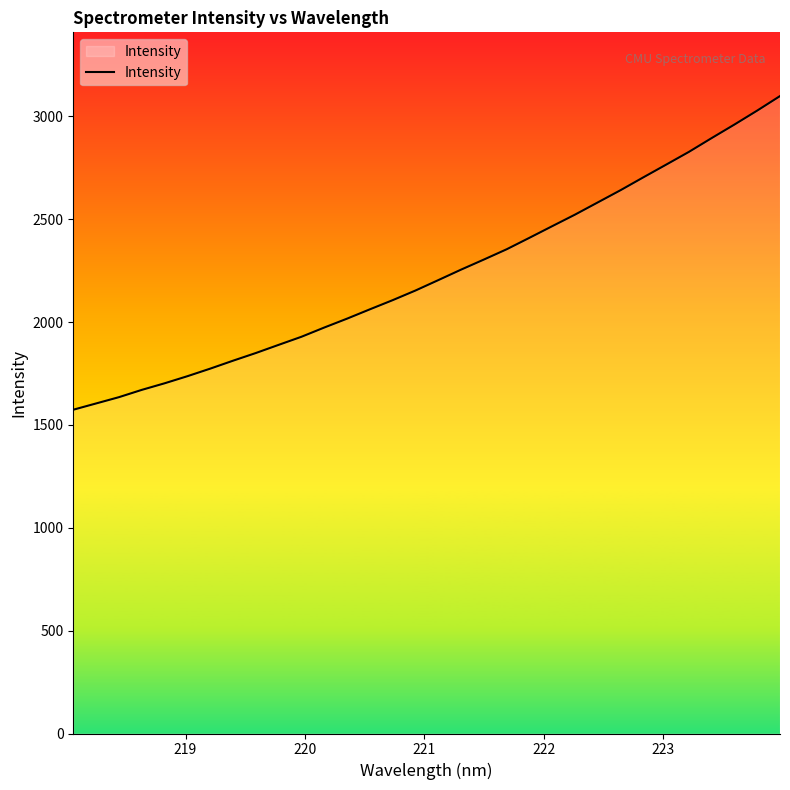

What is the difference between the maximum and minimum values?

1525.0